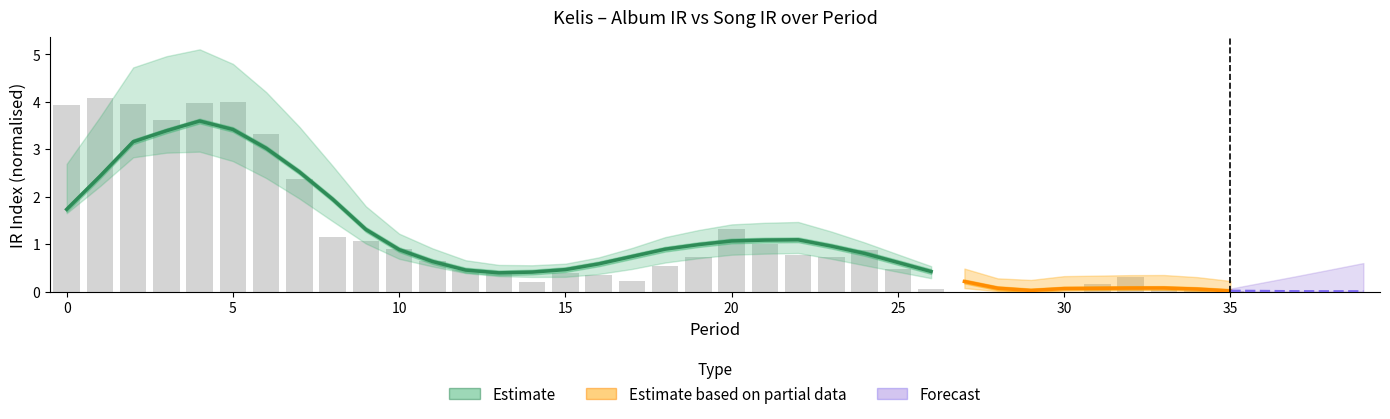

What is the value of the 23rd bar from the left?

0.8